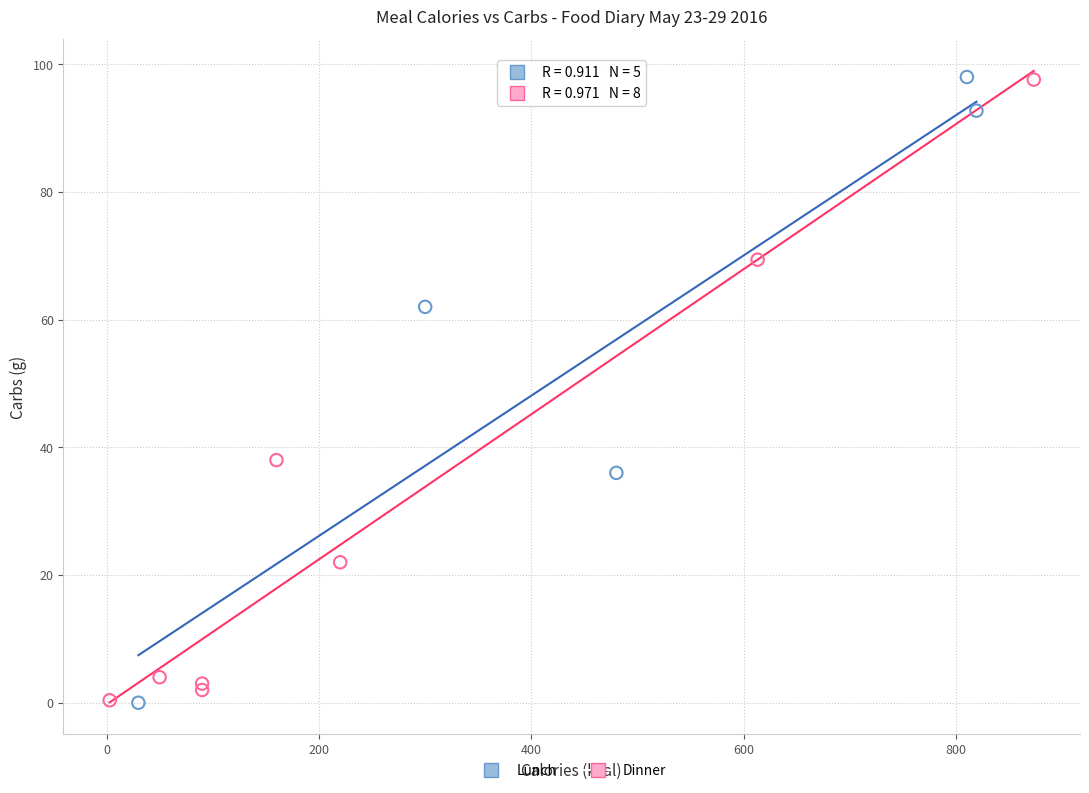

What are all the series names shown in the legend?

Lunch, Dinner